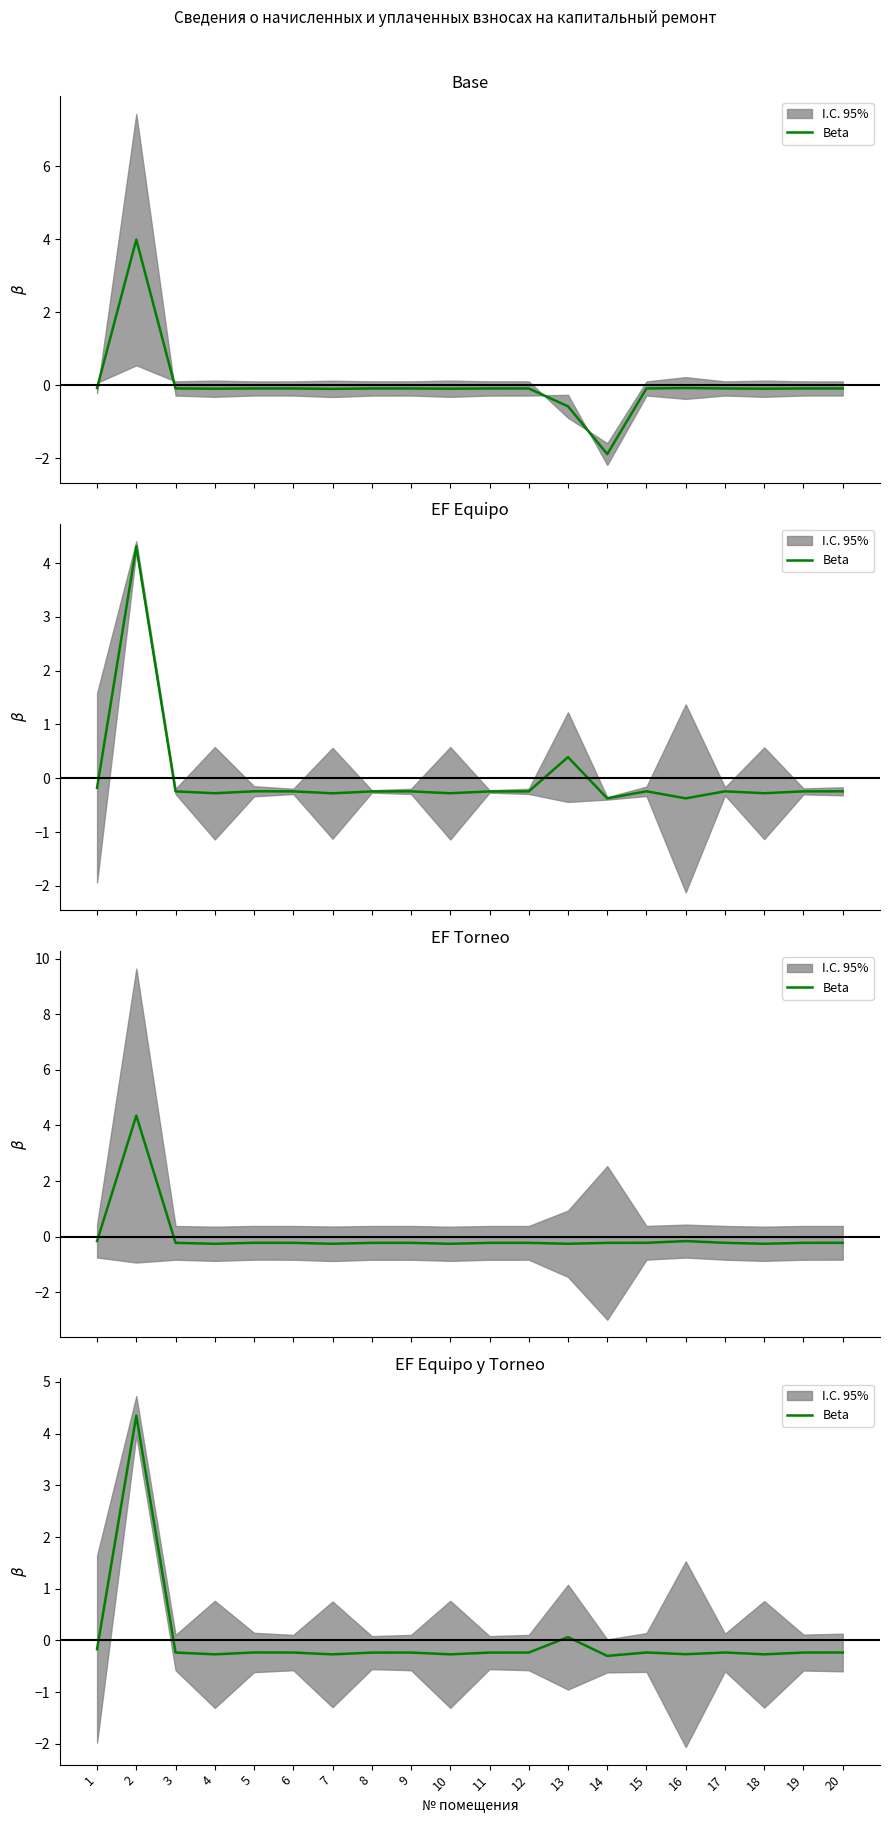

Reading left to right, what are all the values shown in this chart?

-0.2	4.3	-0.2	-0.3	-0.2	-0.2	-0.3	-0.2	-0.2	-0.3	-0.2	-0.2	0.1	-0.3	-0.2	-0.3	-0.2	-0.3	-0.2	-0.2